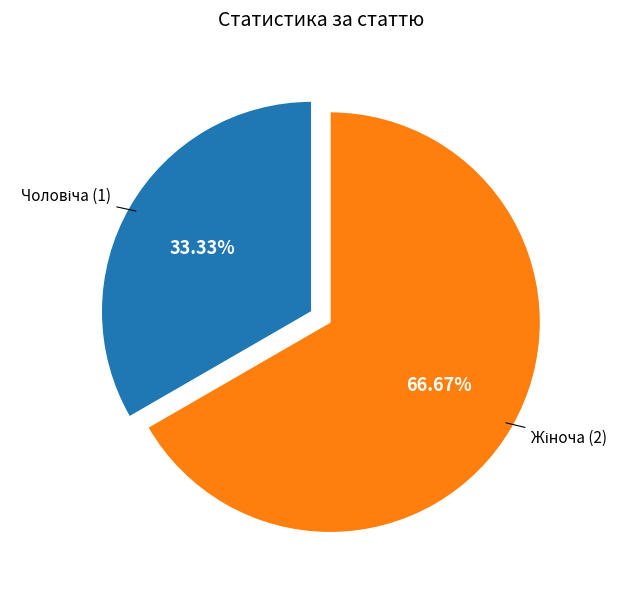

Does any single category account for the majority?

Yes